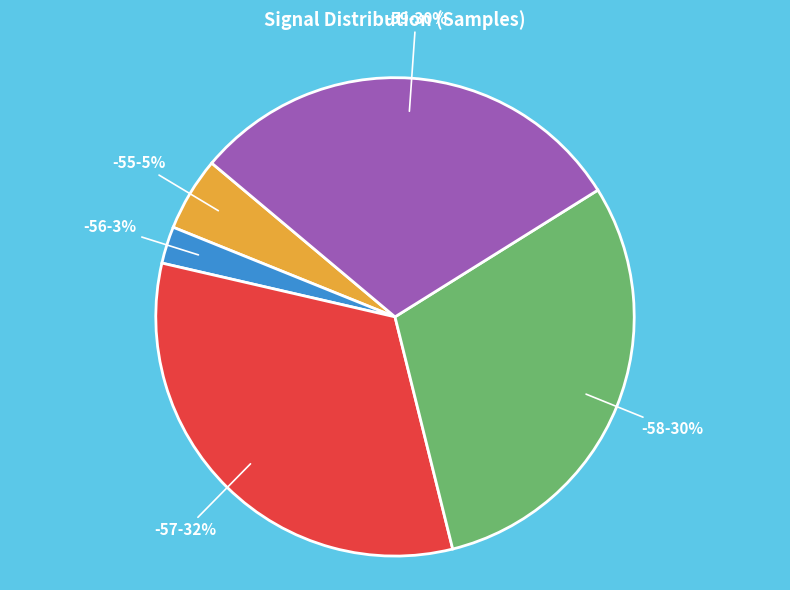

Which has a higher value, -57 or -59?

-57